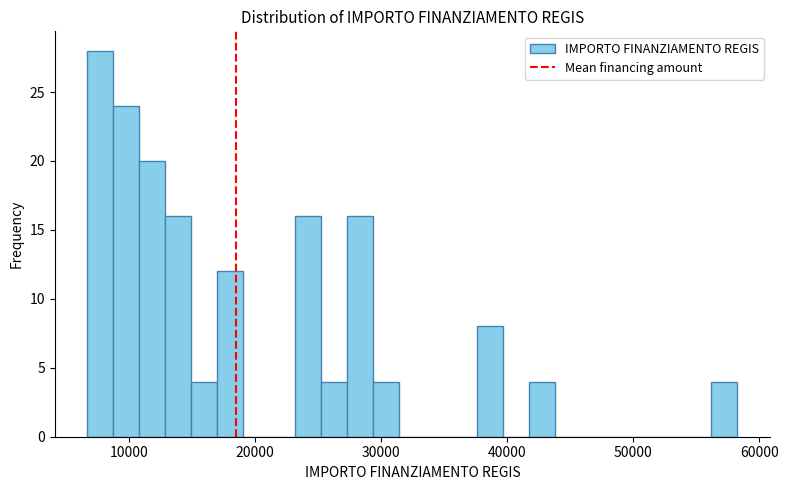

Around what value on the x-axis is the tallest bar? Give the approximate position of its centre, as read against the axis.

8000